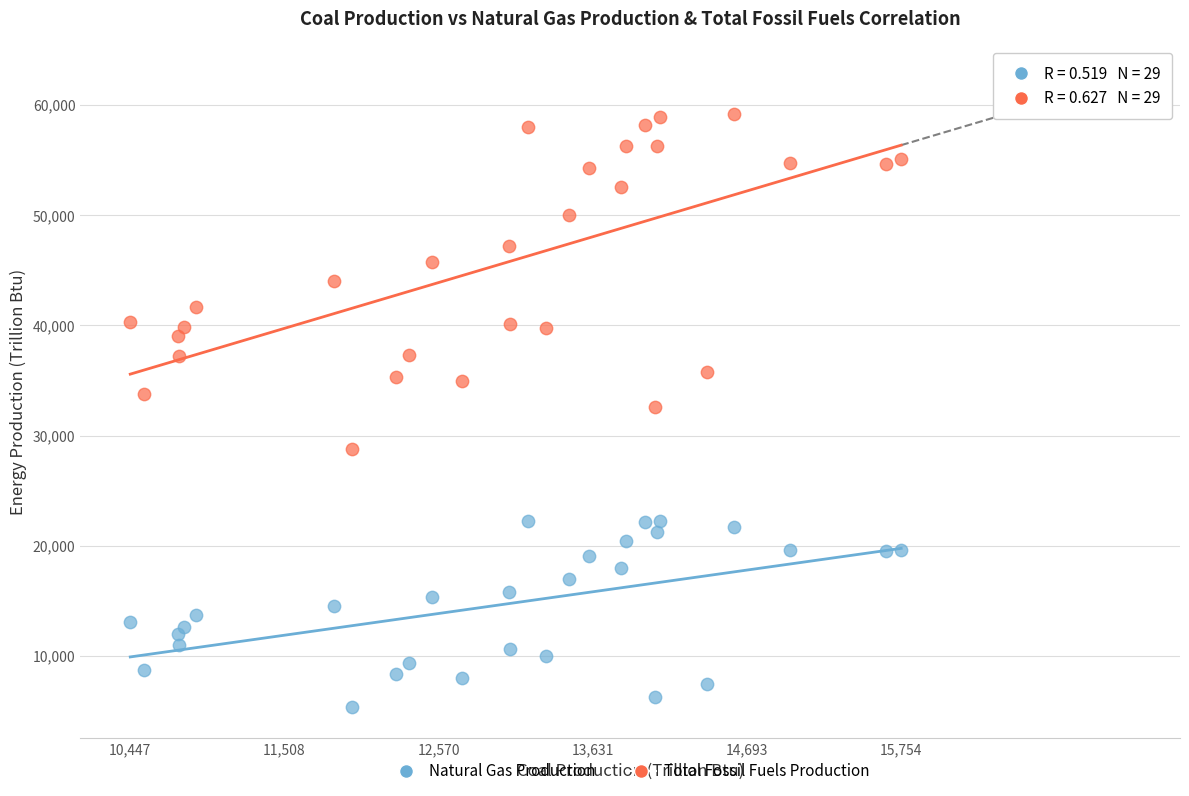

Across all data points, what is the range of X values (max minus min)?

5307.6